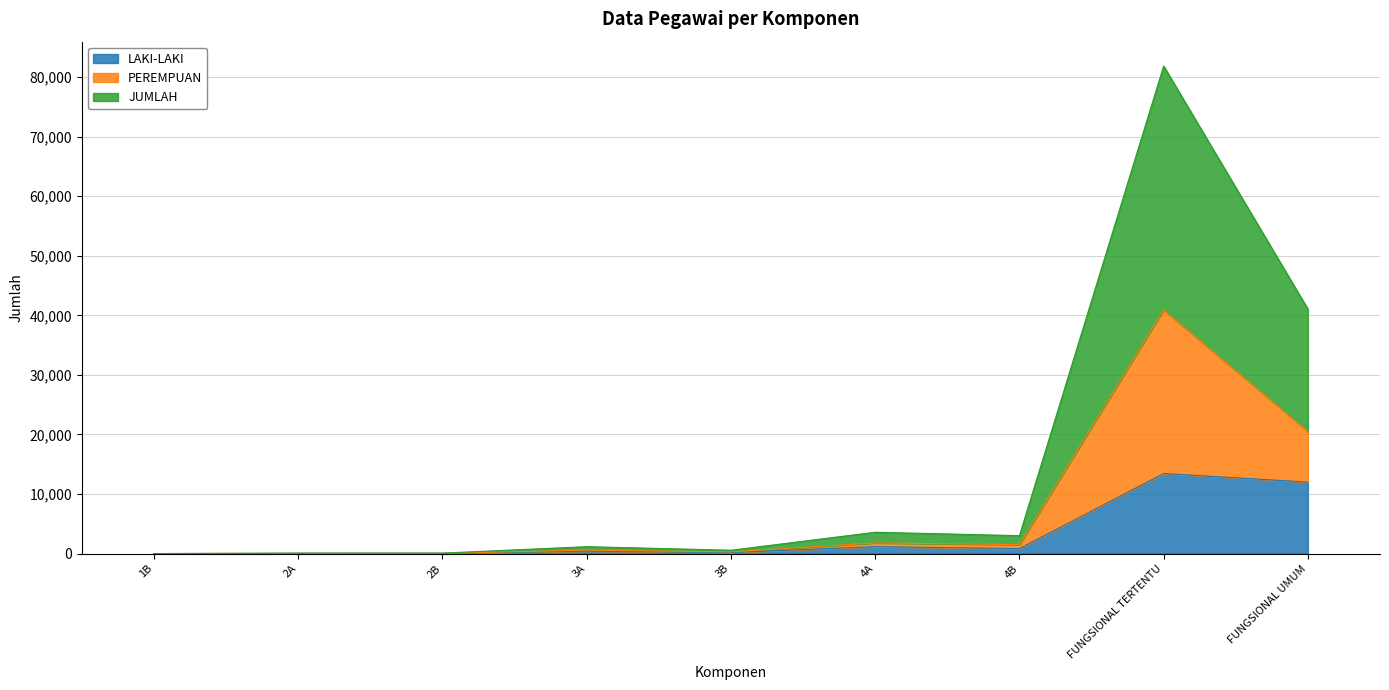

What are all the series names shown in the legend?

LAKI-LAKI, PEREMPUAN, JUMLAH